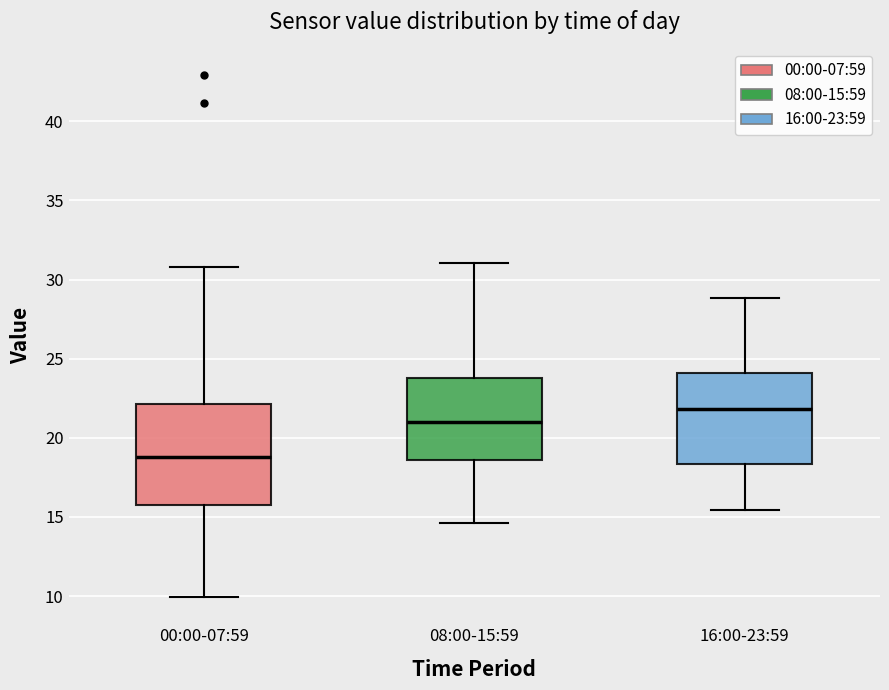

Reading left to right, transcribe this box plot: for each box, give where its median line is, the range the box spans, and where its two whiskers end, as read against the y-axis. The values are not printed on the chart, so give them approximately, as read against the axis.

00:00-07:59: median 19.0, box 15.5 to 22.0, whiskers 10.0 to 31.0
08:00-15:59: median 21.0, box 18.5 to 24.0, whiskers 14.5 to 31.0
16:00-23:59: median 22.0, box 18.5 to 24.0, whiskers 15.5 to 29.0